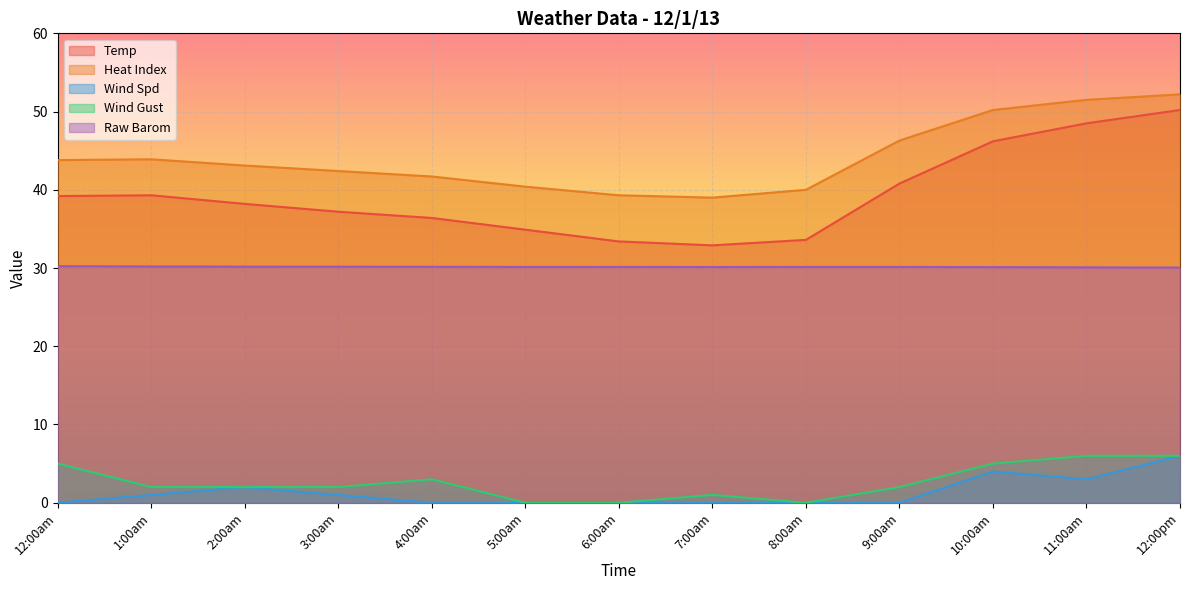

At which category is the sum across all series the highest?

12:00pm